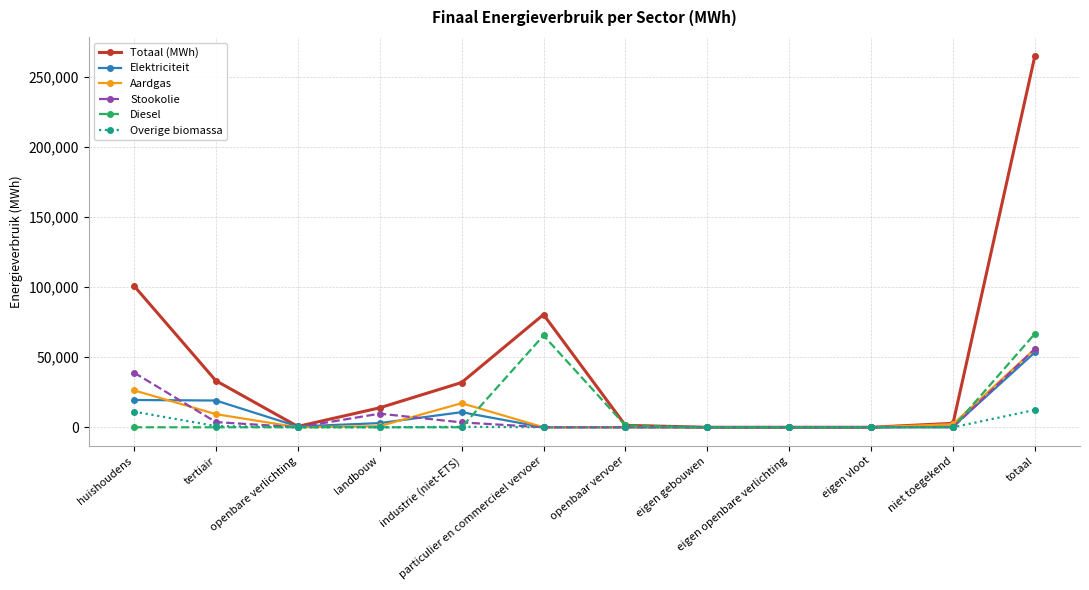

Is it true that Overige biomassa equals 0.0 at particulier en commercieel vervoer?

True